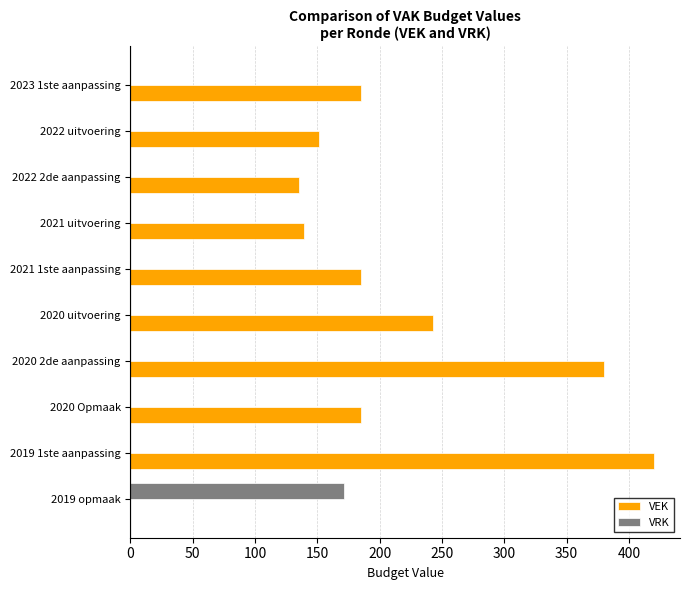

The value of VEK at 2022 2de aanpassing is 135. True or false?

True